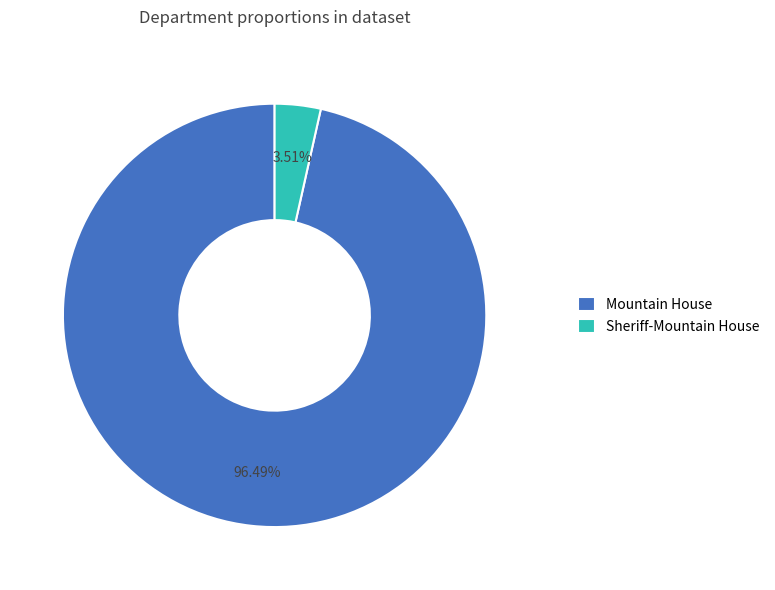

To the nearest percent, what is the combined percentage of Mountain House and Sheriff-Mountain House?

100%